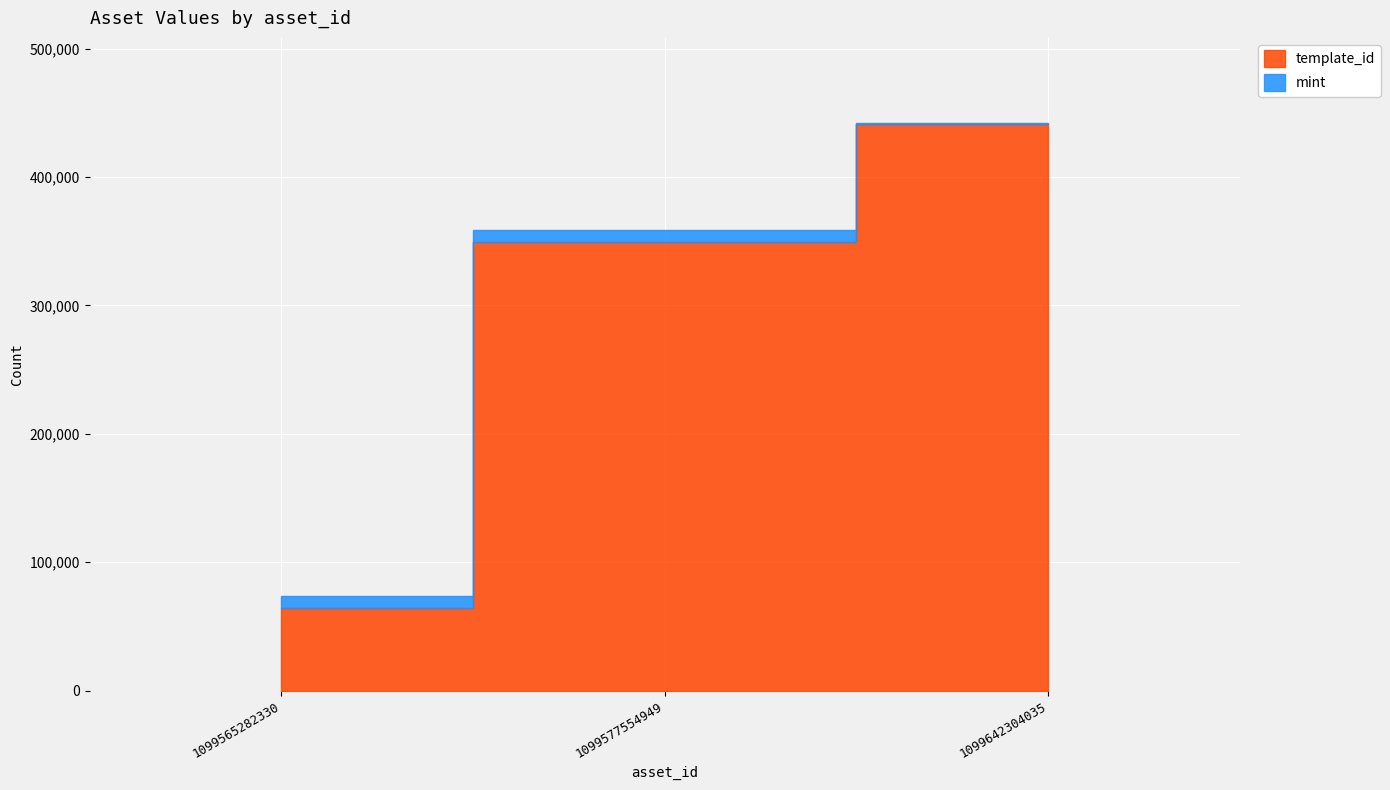

At which category is the sum across all series the highest?

1099642304035